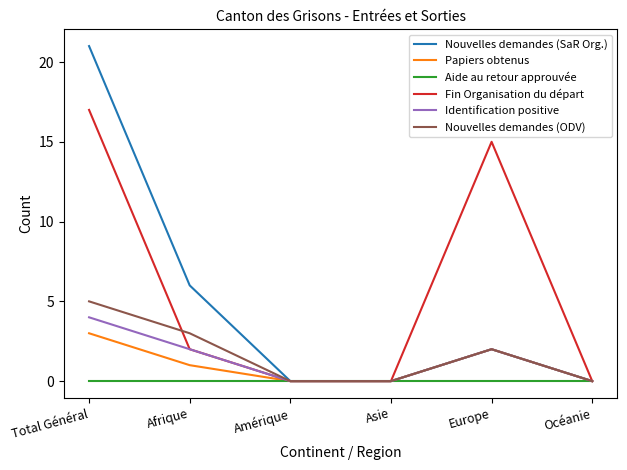

Which series has the widest spread of values?

Nouvelles demandes (SaR Org.)